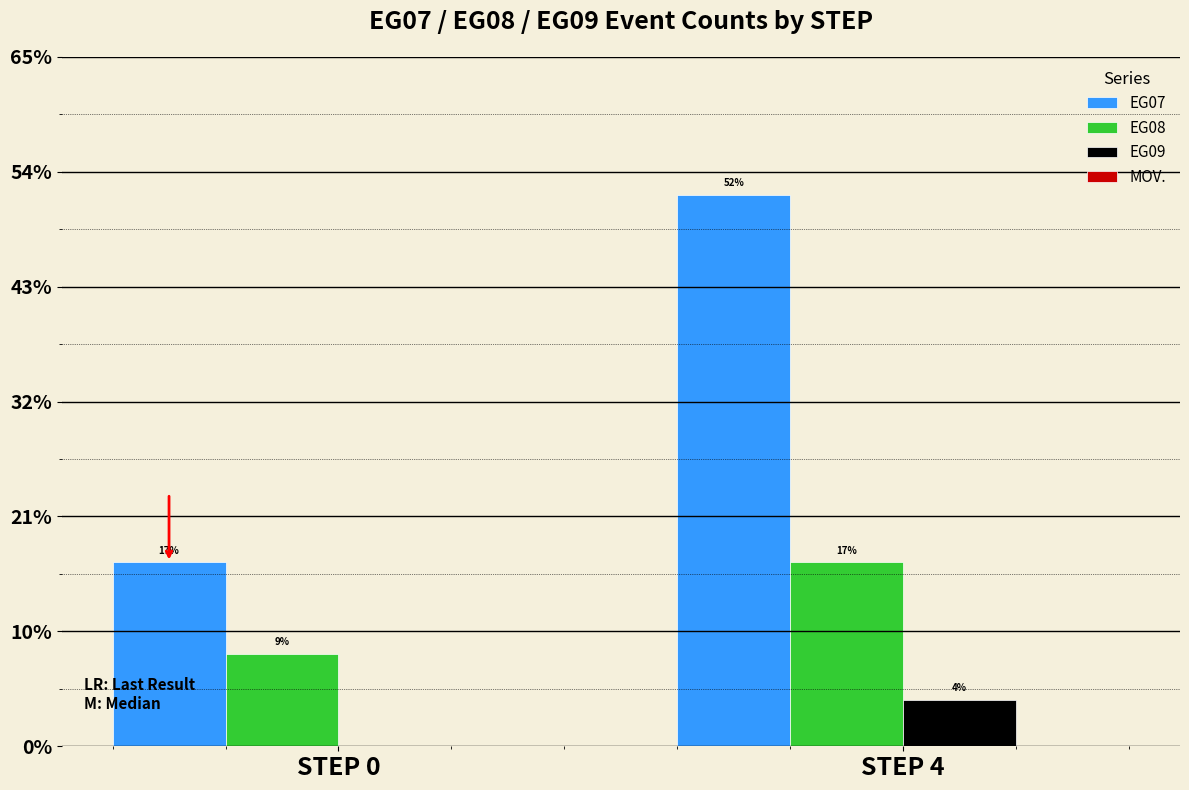

Are the bars grouped side by side (vs. stacked)?

Yes